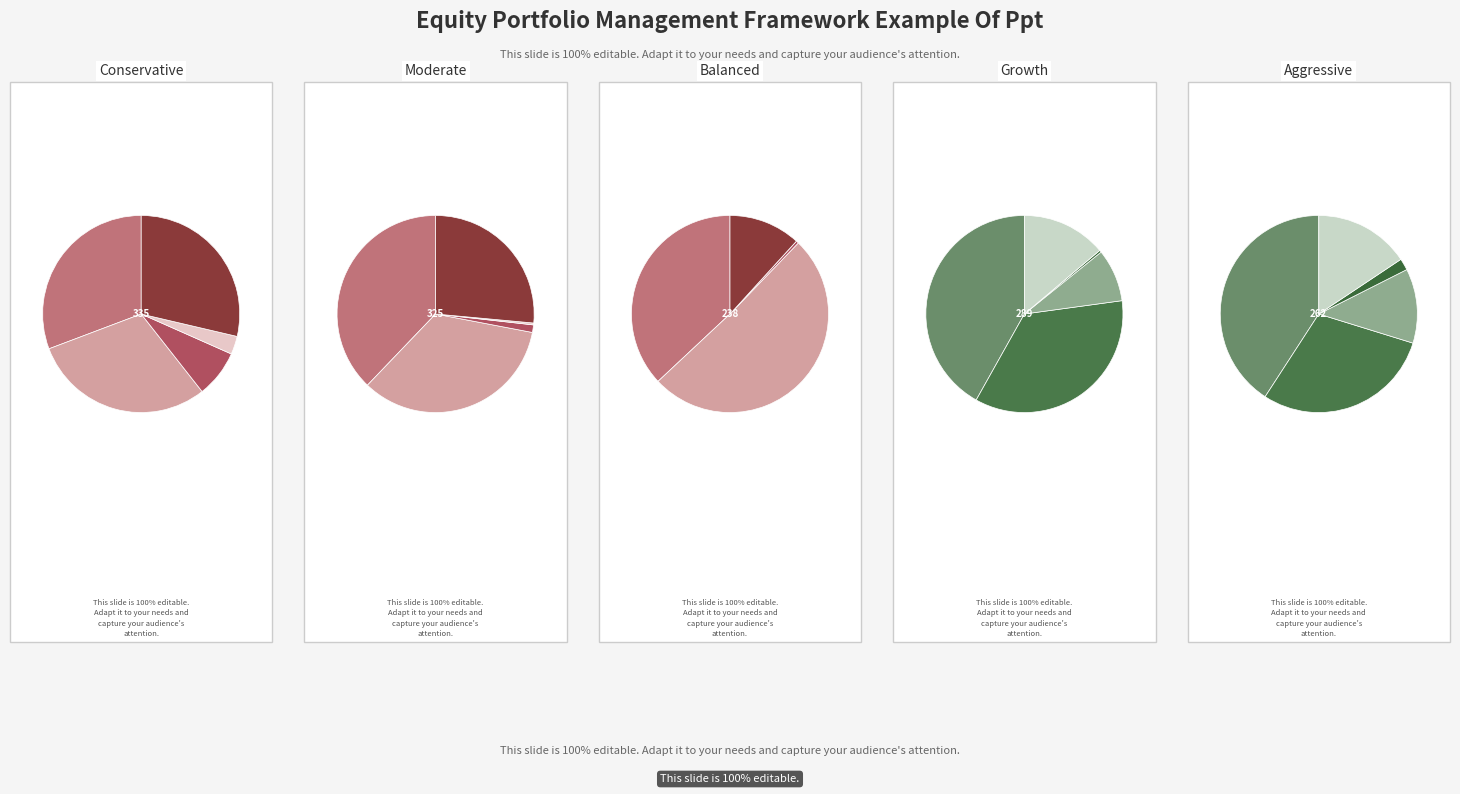

Is there a majority slice in this chart?

No